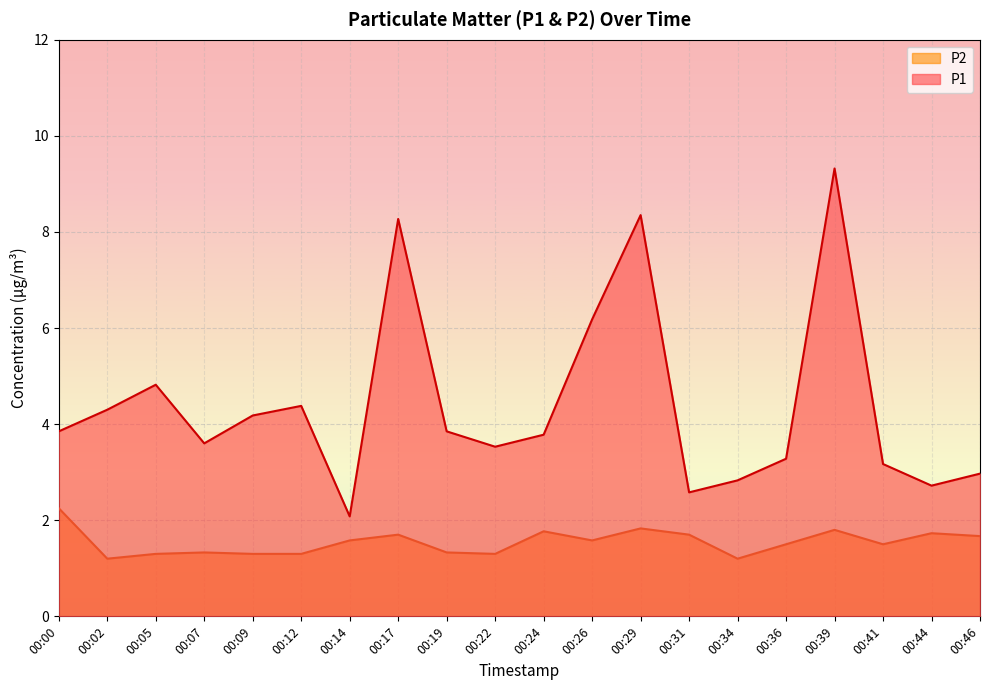

What is the value of the P1 point at the 12th from the left?

6.2